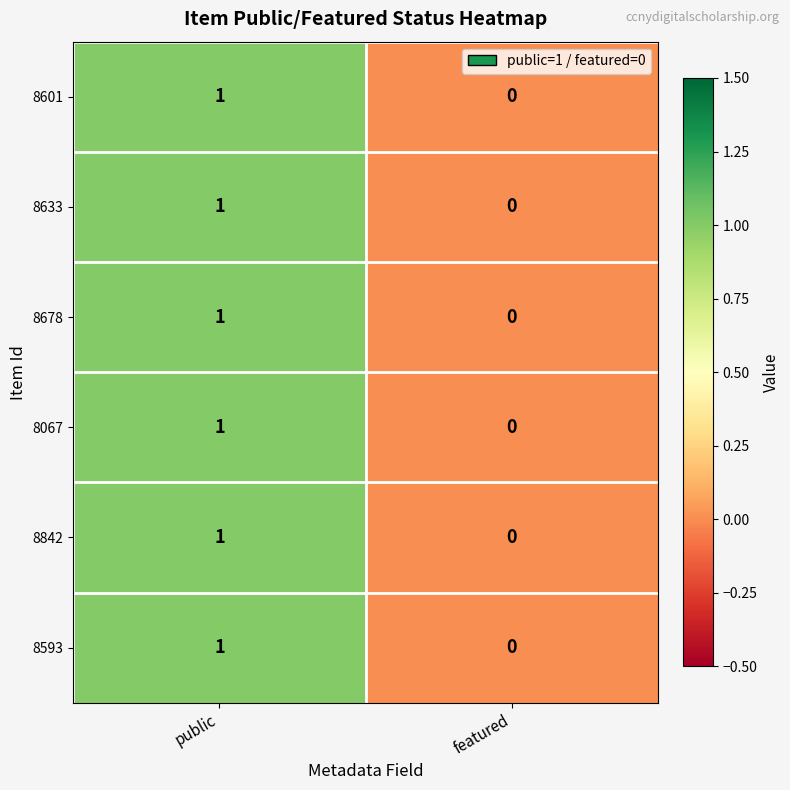

Count the number of categories in the chart.

2